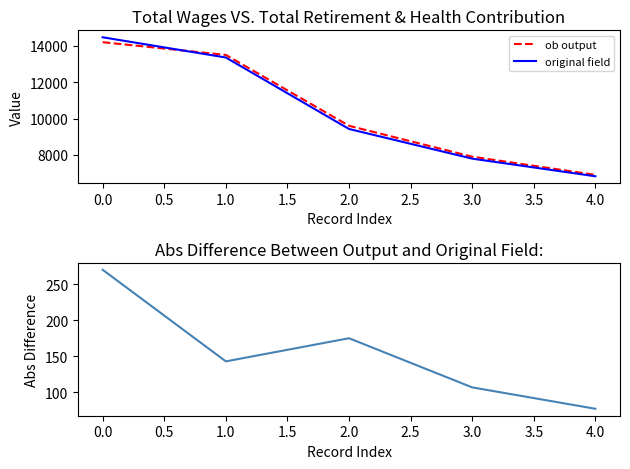

The value of ob output at 0.0 is 14200.0. True or false?

True